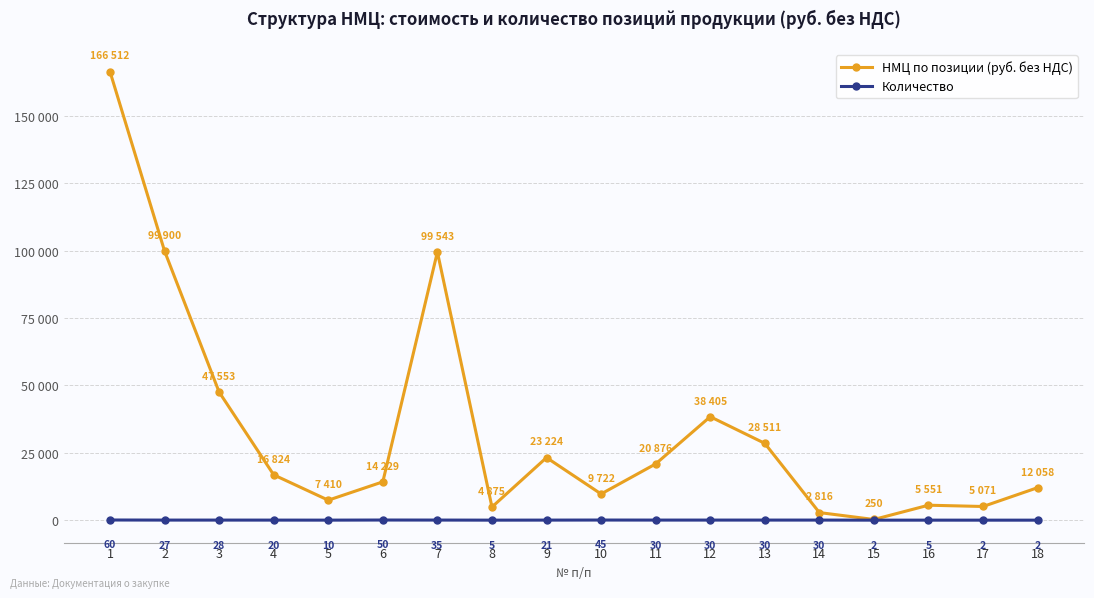

What is the approximate value of Количество at 15?

2.0